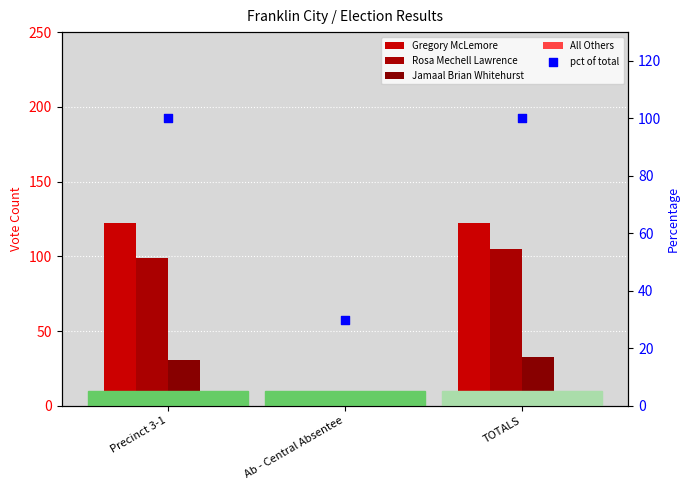

What are all the series names shown in the legend?

Gregory McLemore, Rosa Mechell Lawrence, Jamaal Brian Whitehurst, All Others, pct of total